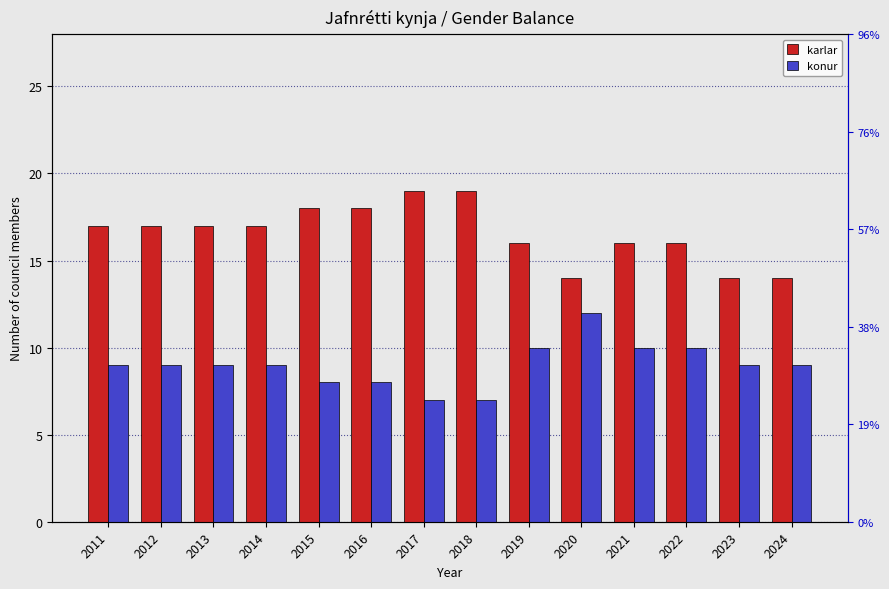

True or false: konur has a value of 12 at 2012.

False